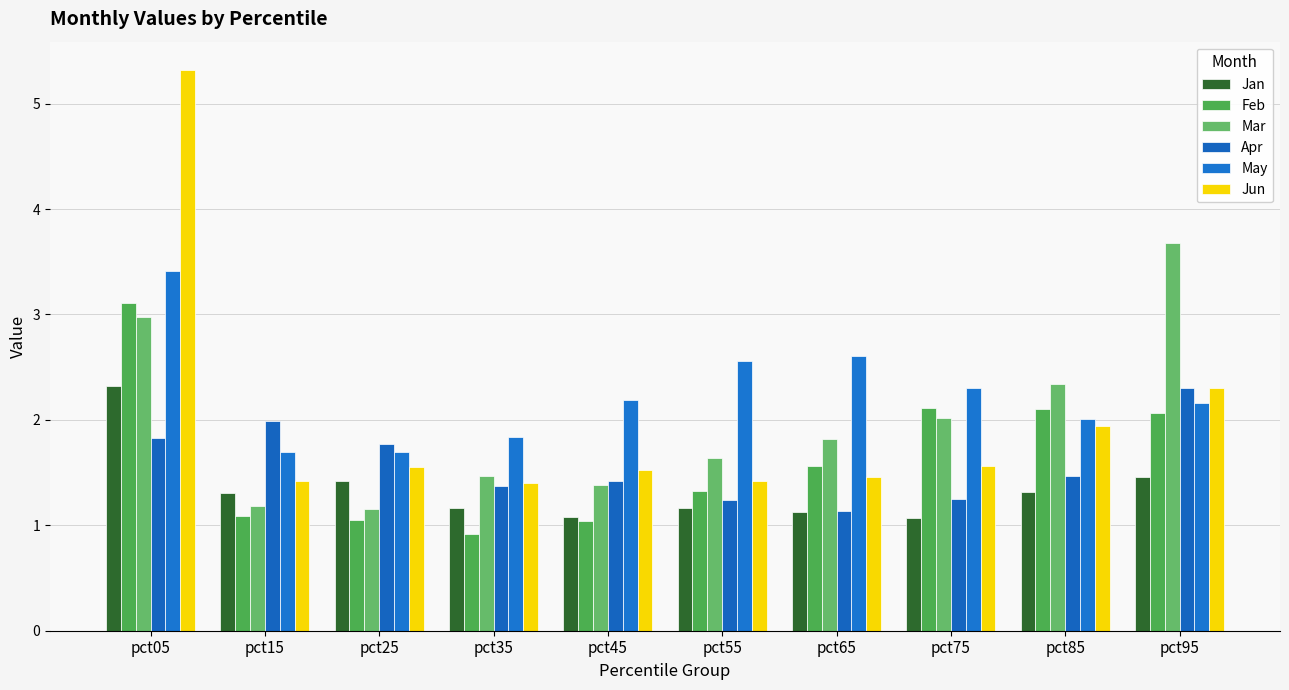

At which category is the sum across all series the highest?

pct05